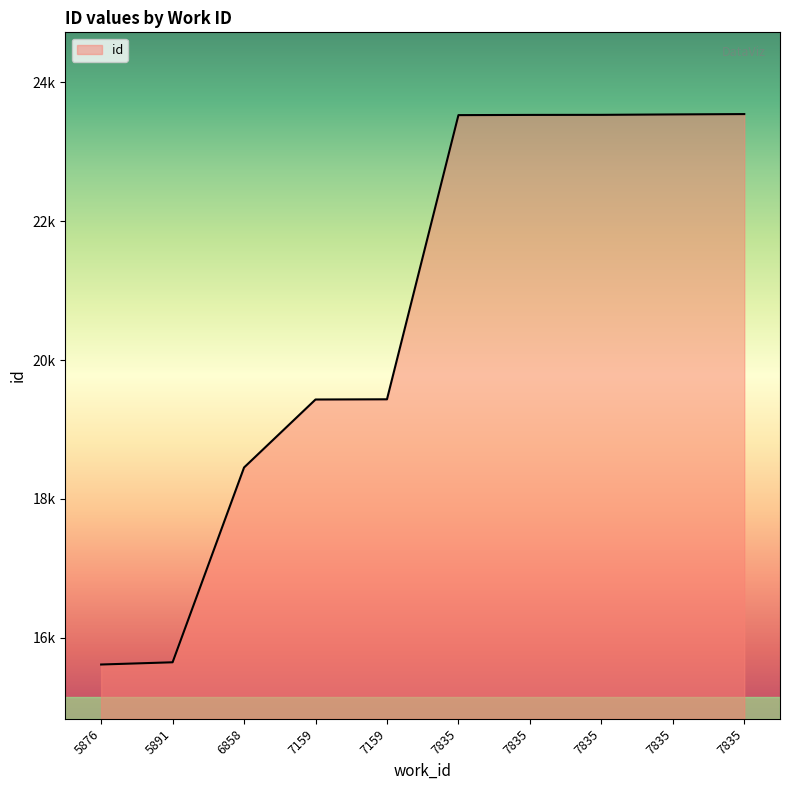

Is this an area chart (filled region under the line)?

Yes